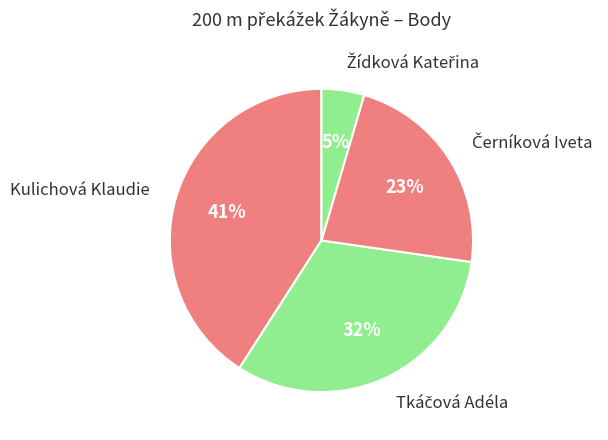

What is the largest slice in the pie chart?

Kulichová Klaudie